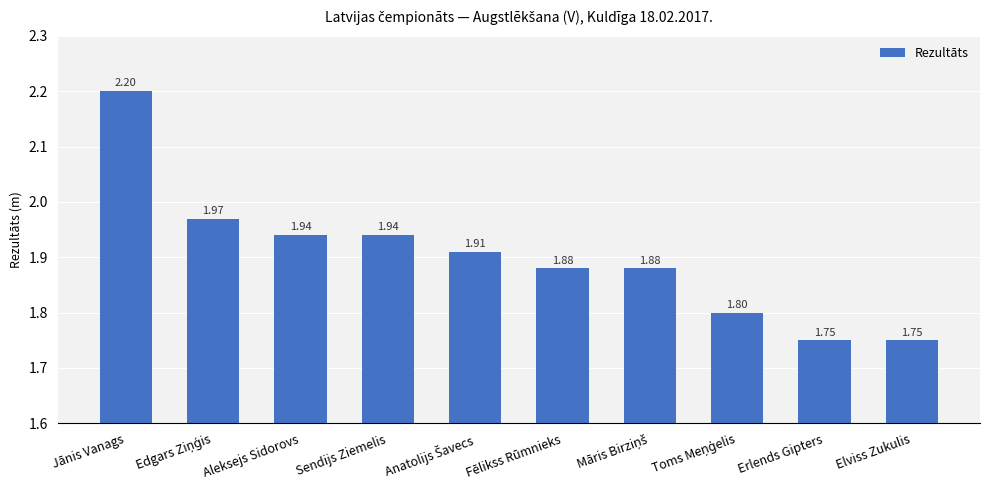

What is the label of the 2nd bar from the right?

Erlends Gipters